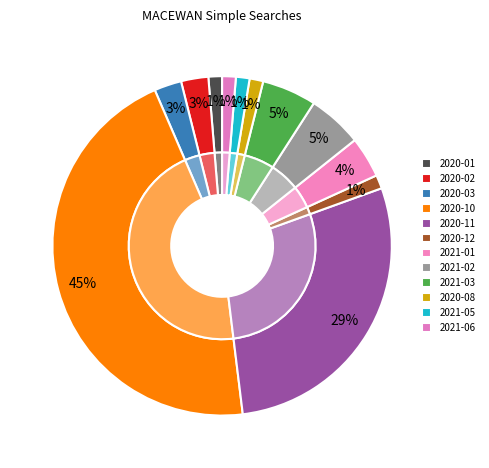

Approximately how many times larger is the value at 2021-06 compared to 2020-01?

1.0